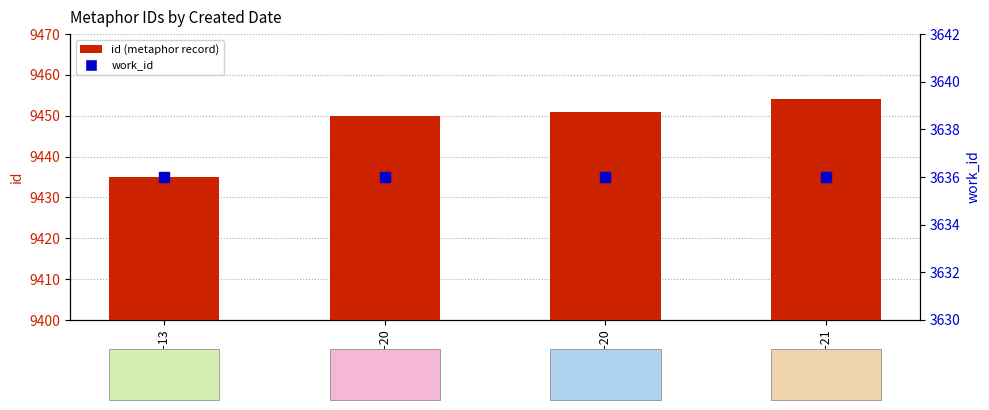

What are all the series names shown in the legend?

id (metaphor record), work_id